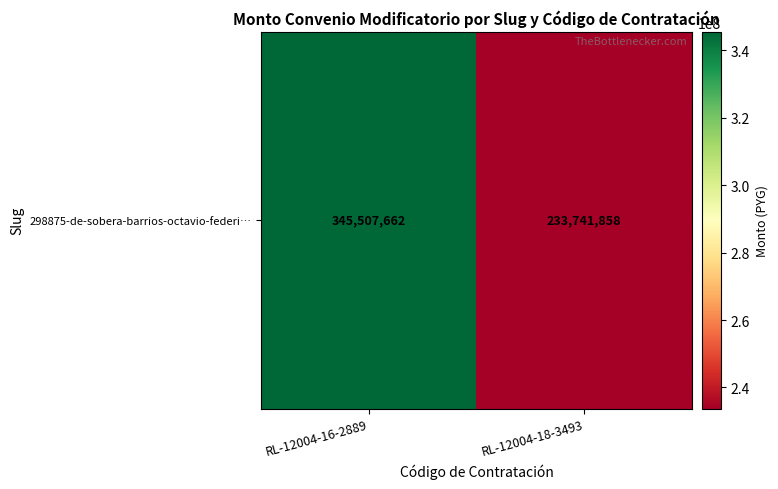

Which label corresponds to the largest value in the chart?

RL-12004-16-2889